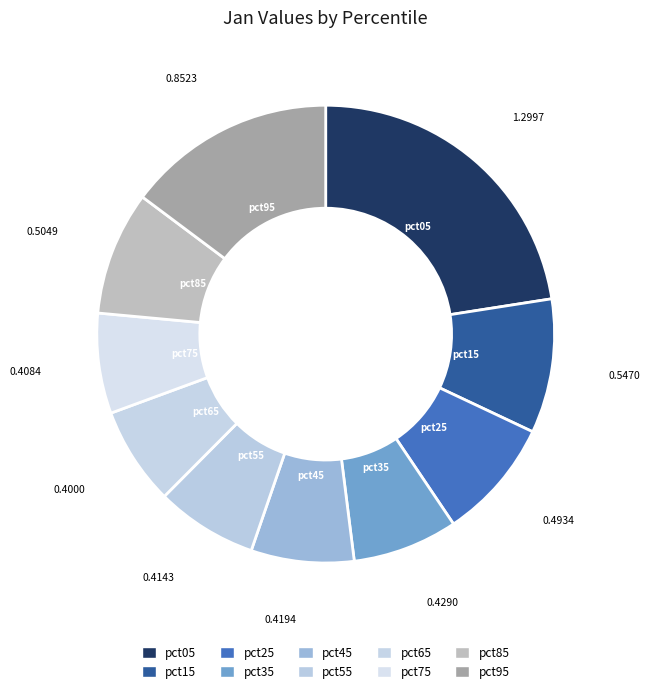

Is it true that pct75 is 7% of the pie?

True